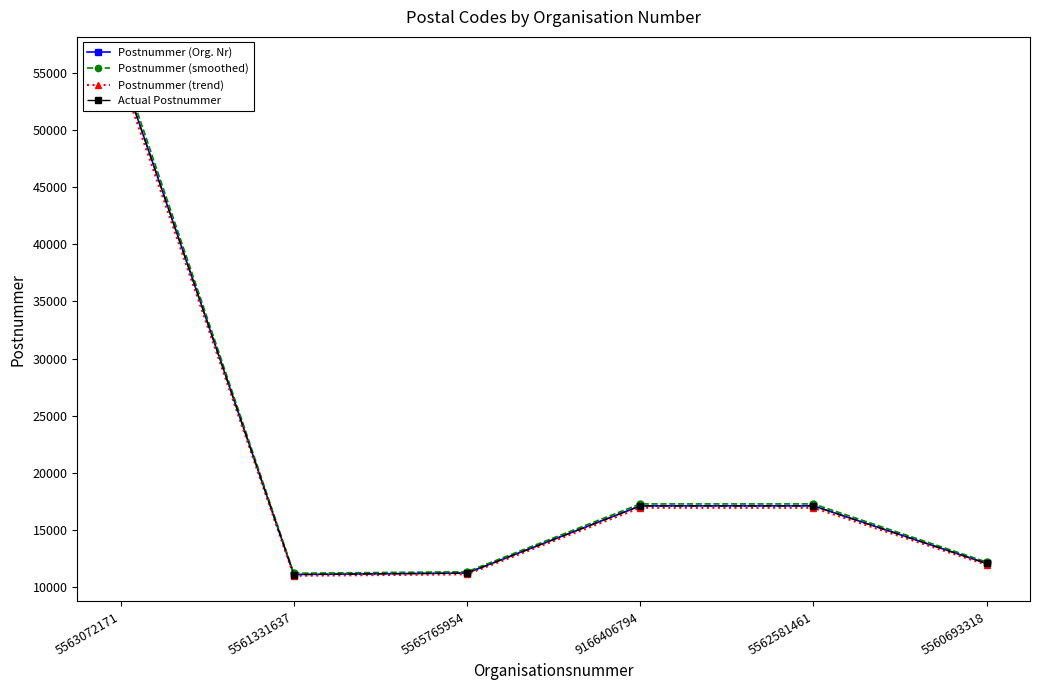

In Postnummer (trend), how many points are lower than both neighbors (excluding endpoints)?

1